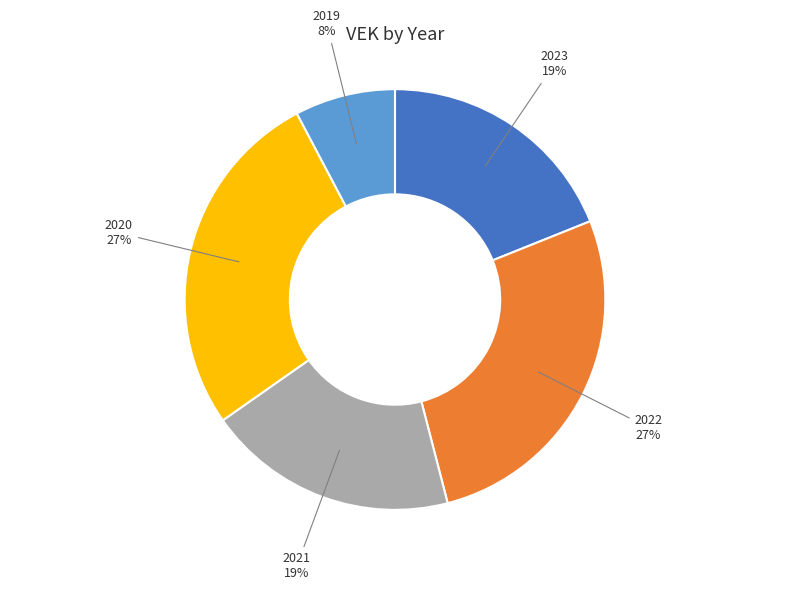

Is it true that 2020 is 37% of the pie?

False